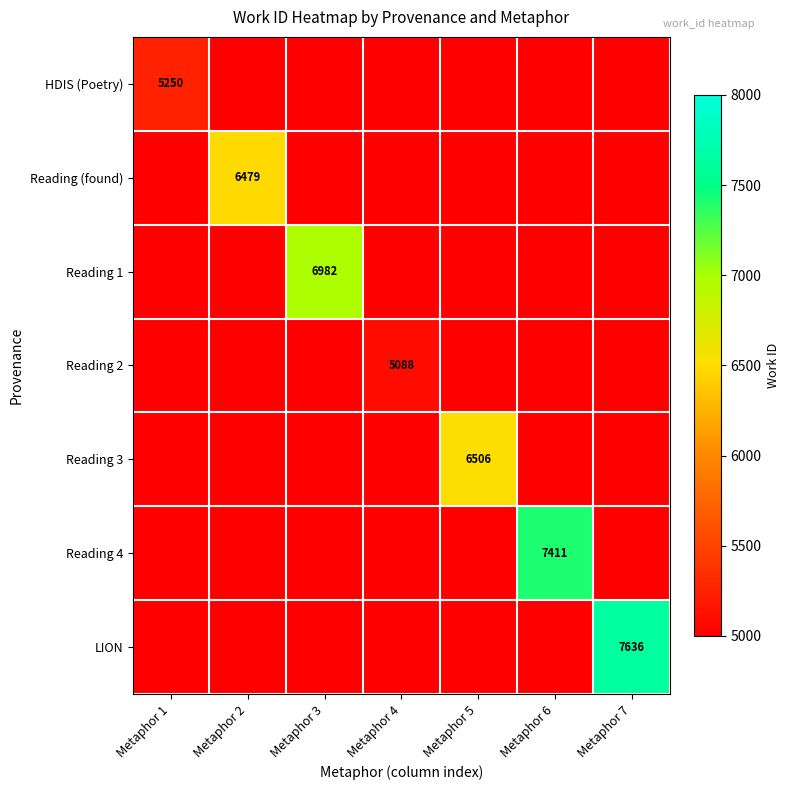

The value of Reading 1 at Metaphor 3 is 6982. True or false?

True